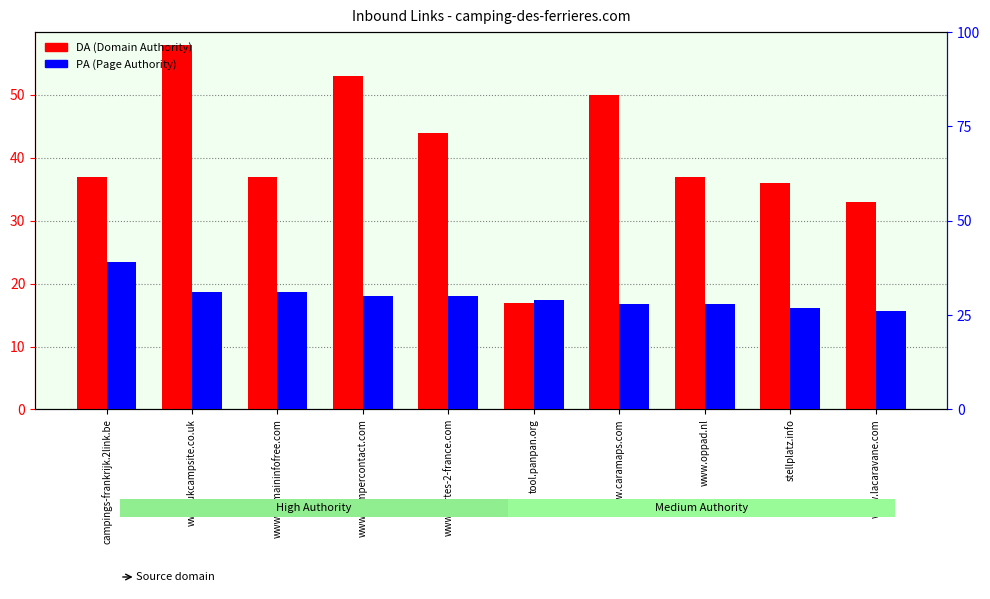

The value of PA (Page Authority) at www.ukcampsite.co.uk is 42. True or false?

False